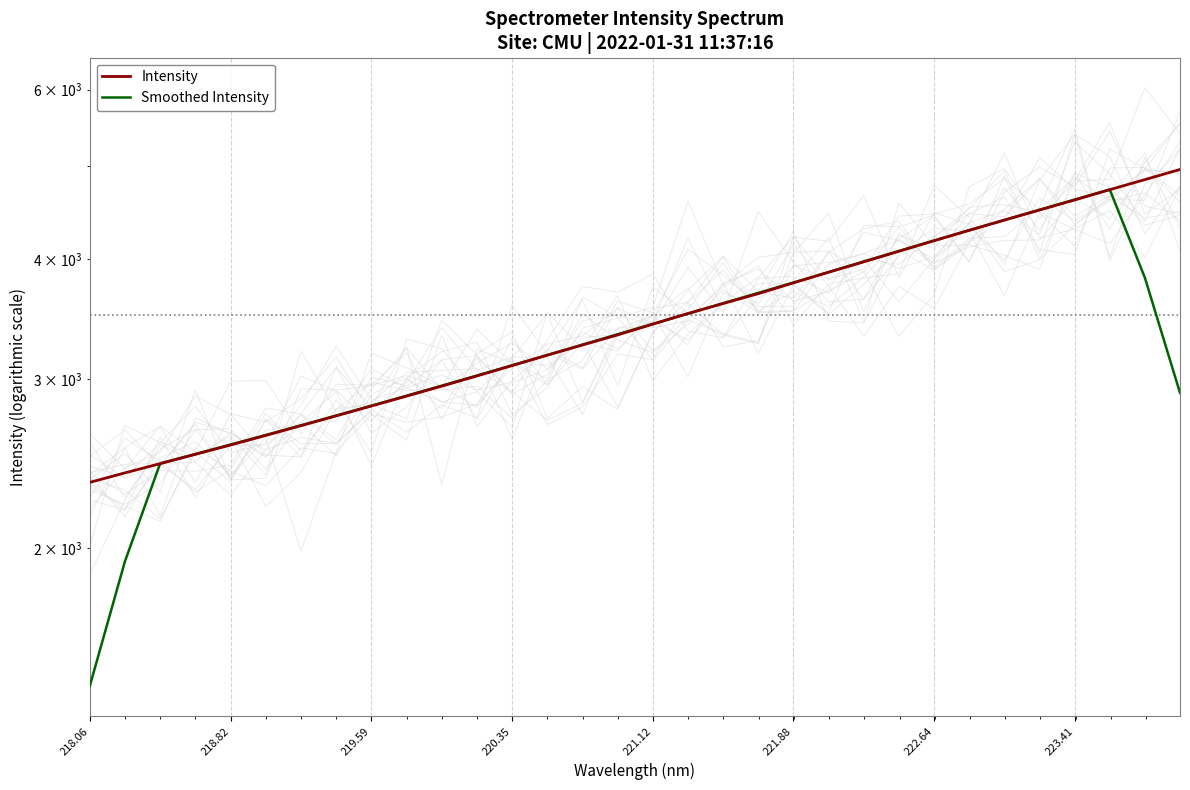

Rank the series by their maximum value, from highest to lowest.

Intensity, Smoothed Intensity